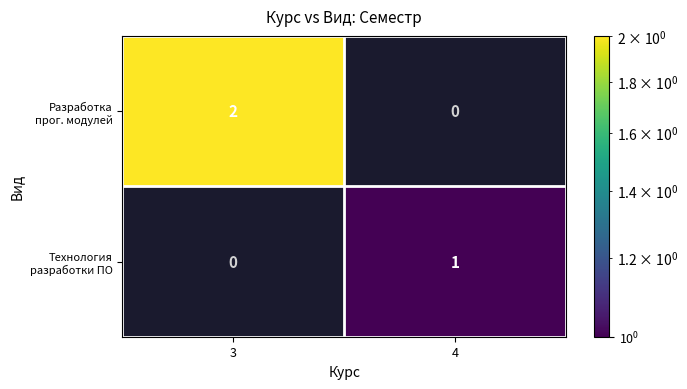

Which has a higher value, 4 or 3?

3